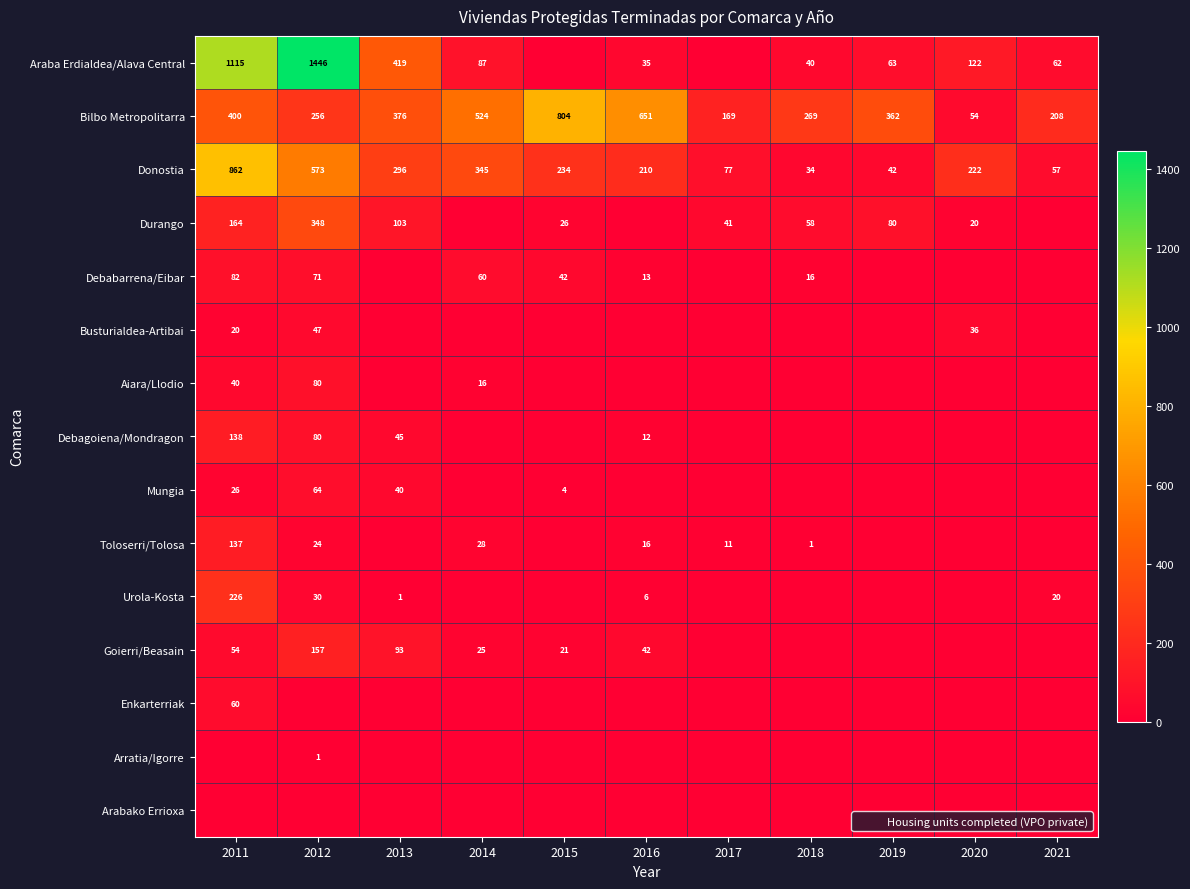

What is the spread (max minus min) of values at 2013?

419